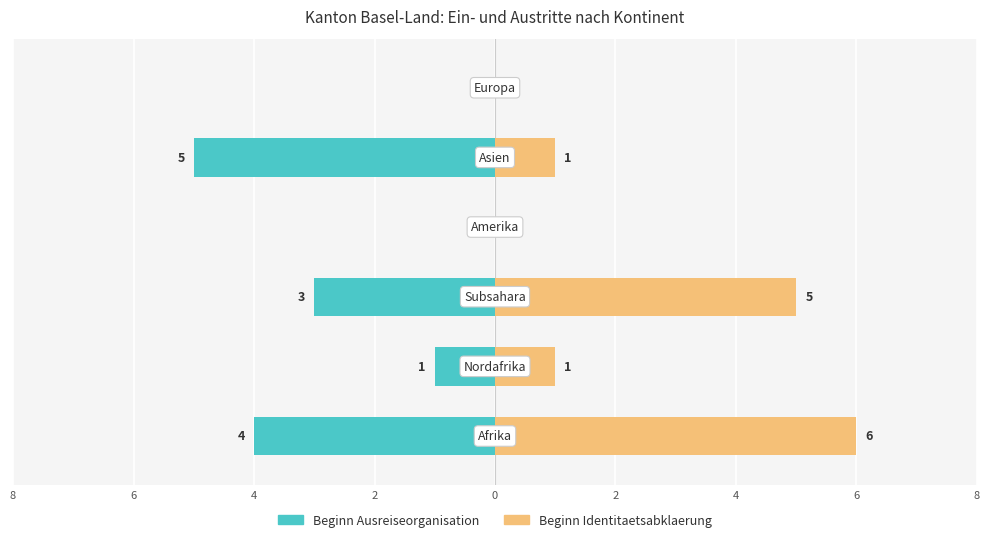

The value of Beginn Identitaetsabklaerung at 2 is 0. True or false?

True